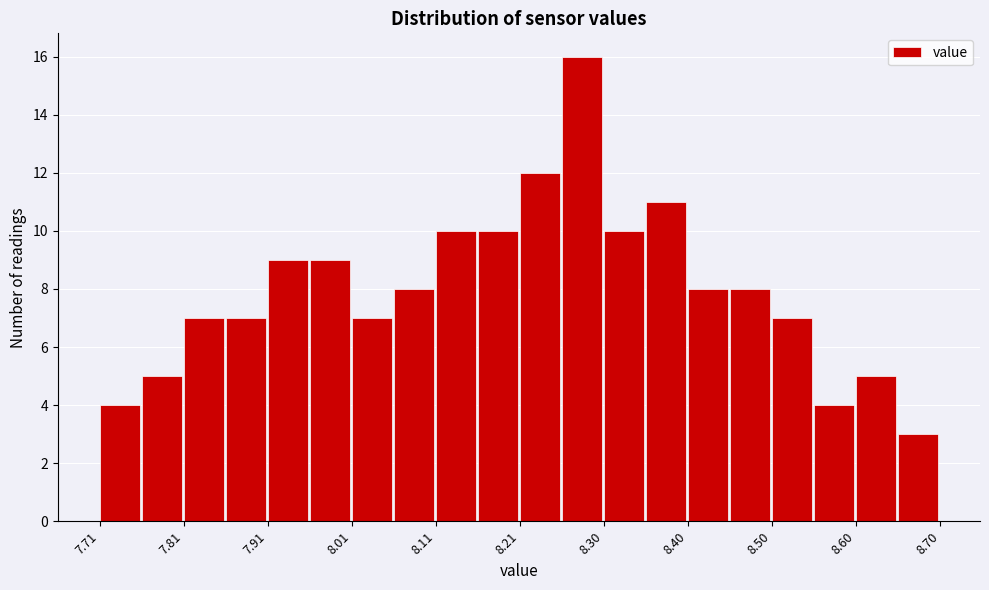

Reading left to right, list every bar in this chart as the range it spans on the x-axis followed by its height. Neither the bar edges nor the heights are printed on the chart, so give them approximately, as read against the axes.

7.71 to 7.76: 4
7.76 to 7.81: 5
7.81 to 7.86: 7
7.86 to 7.91: 7
7.91 to 7.96: 9
7.96 to 8.01: 9
8.01 to 8.06: 7
8.06 to 8.11: 8
8.11 to 8.16: 10
8.16 to 8.21: 10
8.21 to 8.25: 12
8.25 to 8.30: 16
8.30 to 8.35: 10
8.35 to 8.40: 11
8.40 to 8.45: 8
8.45 to 8.50: 8
8.50 to 8.55: 7
8.55 to 8.60: 4
8.60 to 8.65: 5
8.65 to 8.70: 3